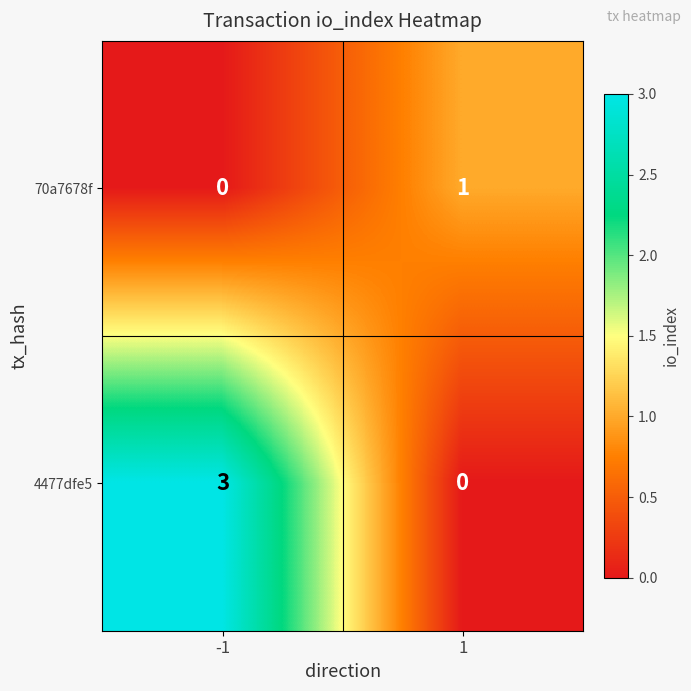

Which series changed the most between -1 and 1?

4477dfe5